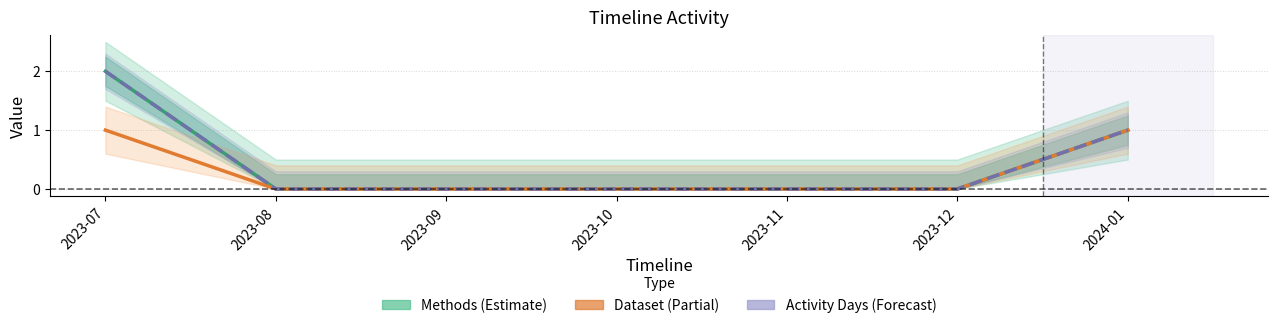

The Activity Days series shows 1 at 2023-07. True or false?

False